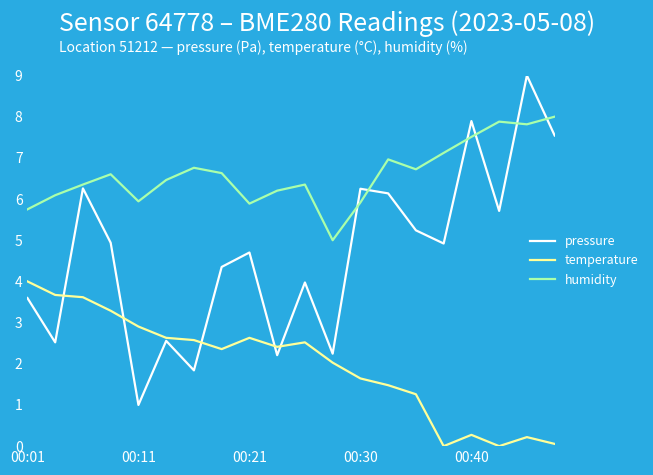

How many distinct data groups are displayed?

3